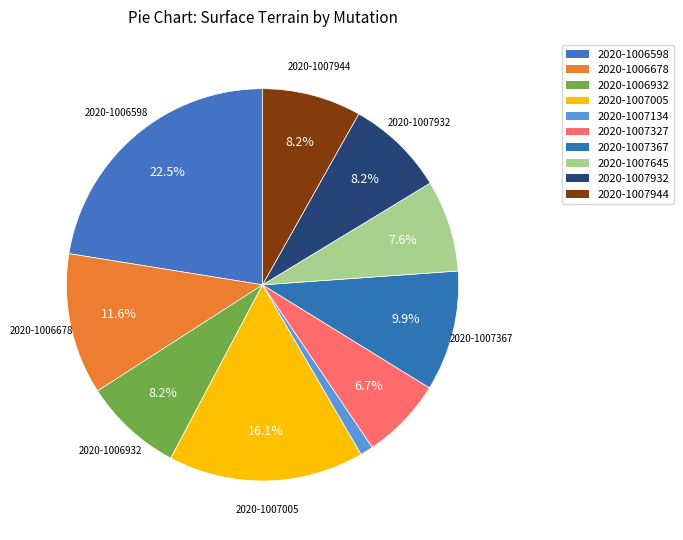

Count the number of slices in the pie.

10